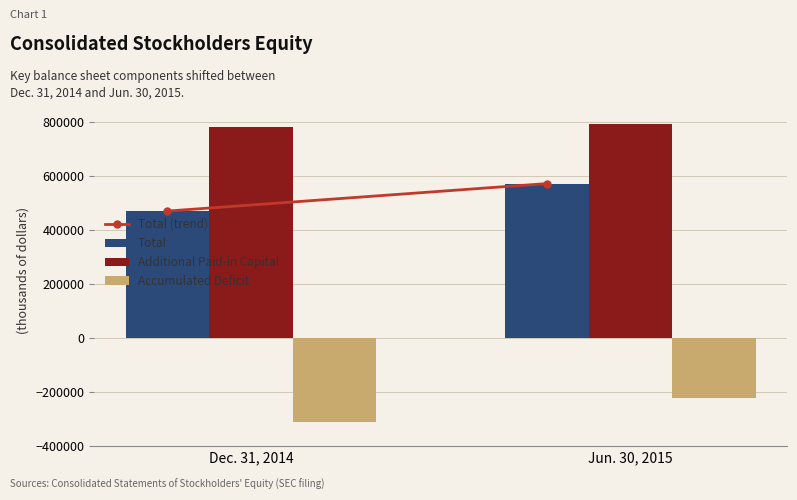

At Dec. 31, 2014, list the series in order from largest to smallest.

Additional Paid-in Capital, Total, Accumulated Deficit